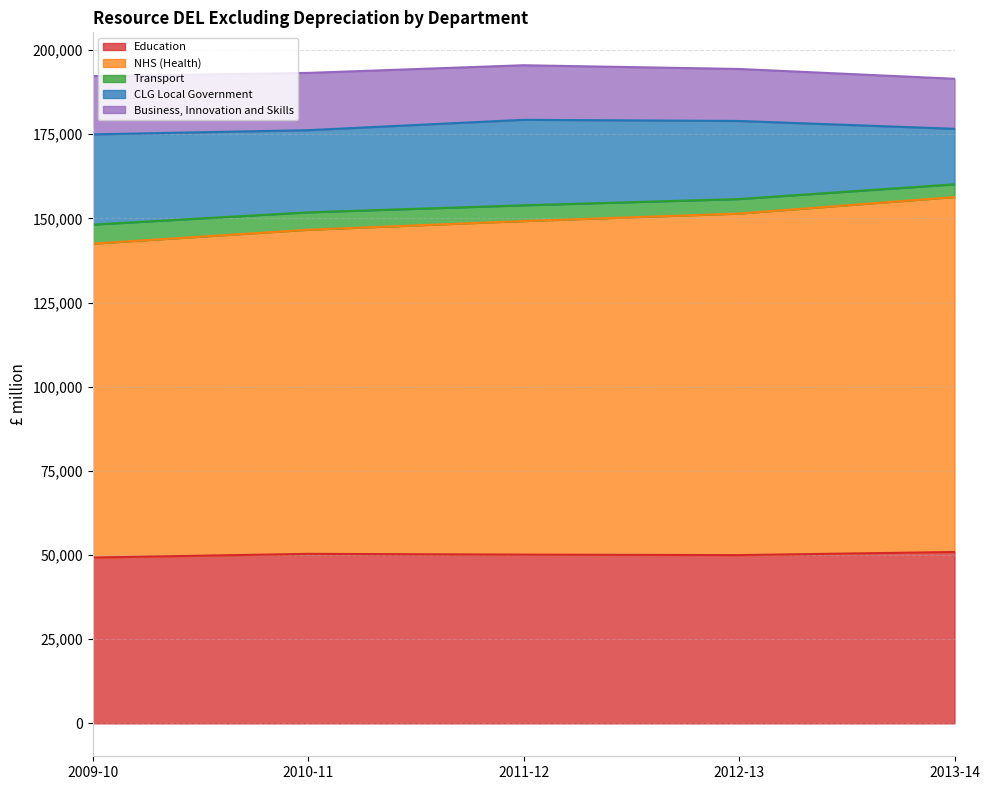

Between 2012-13 and 2009-10, which is larger?

2012-13